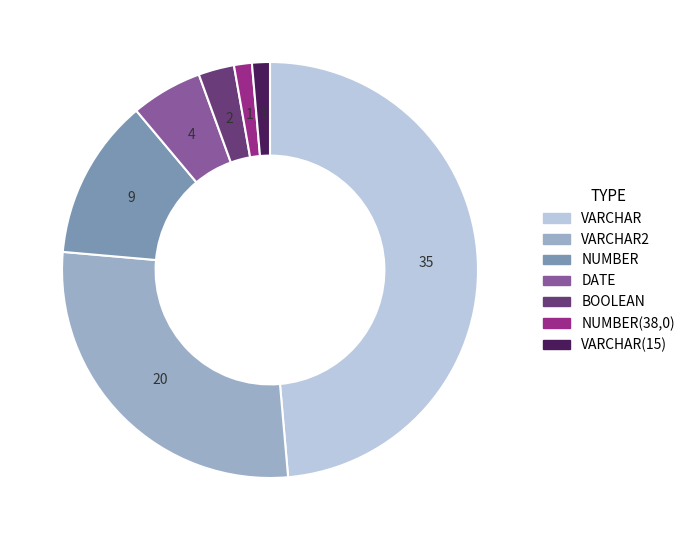

Is there any slice that represents more than half of the pie?

No